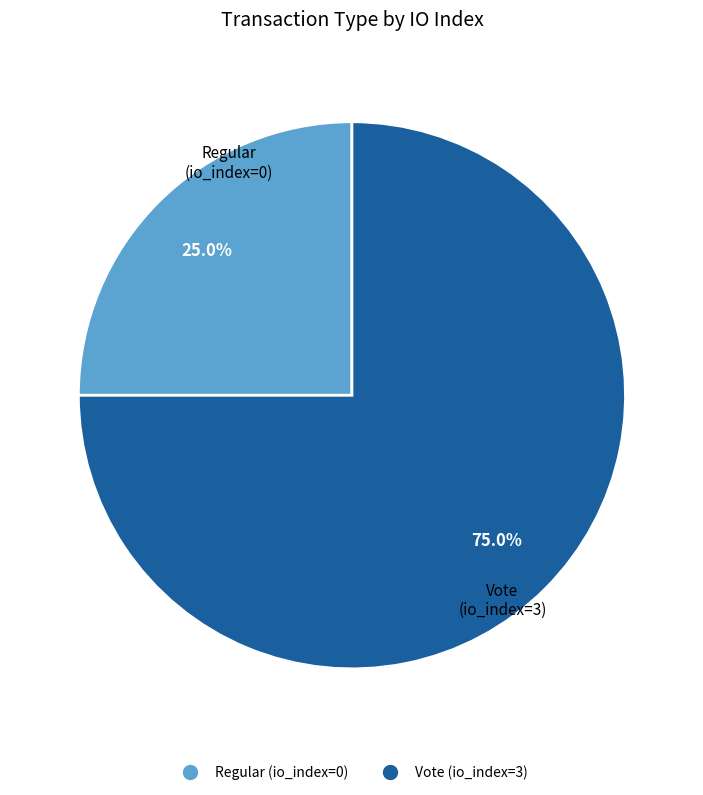

What percentage is the Vote slice, to the nearest percent?

75%